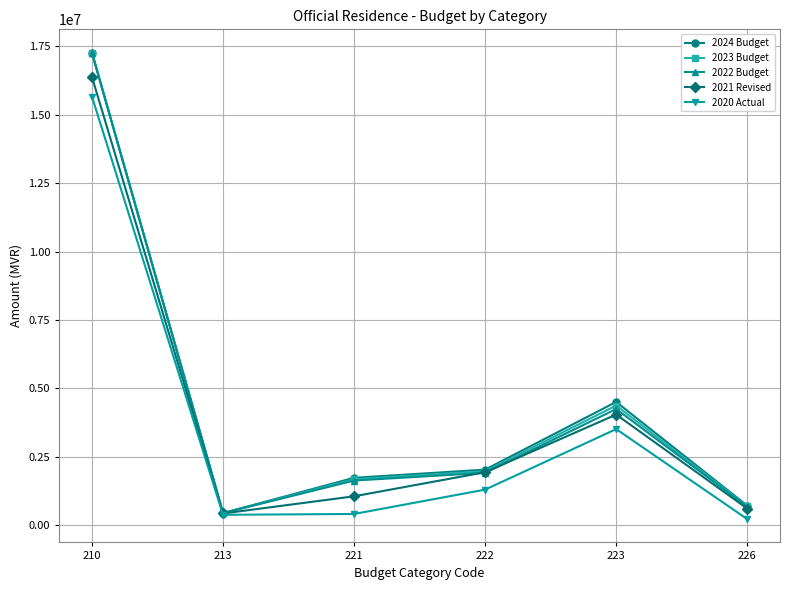

At which category does 2020 Actual reach its first local peak?

223